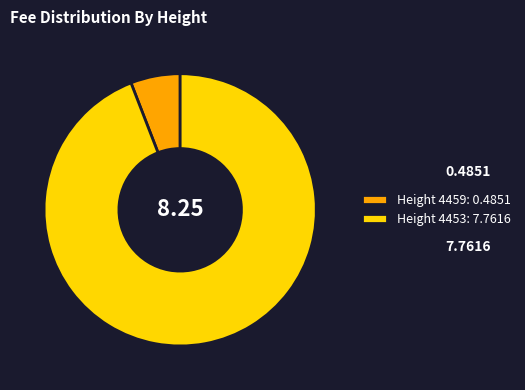

Combined, do Height 4459: 0.4851 and Height 4453: 7.7616 account for over 50%?

Yes